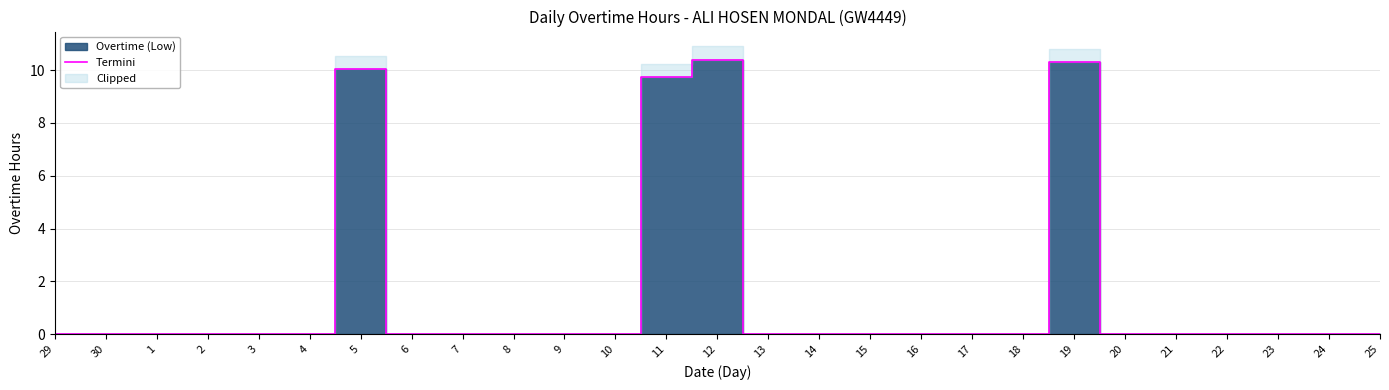

List the labels in order of value, smallest first.

29, 30, 1, 2, 3, 4, 6, 7, 8, 9, 10, 13, 14, 15, 16, 17, 18, 20, 21, 22, 23, 24, 25, 11, 5, 19, 12